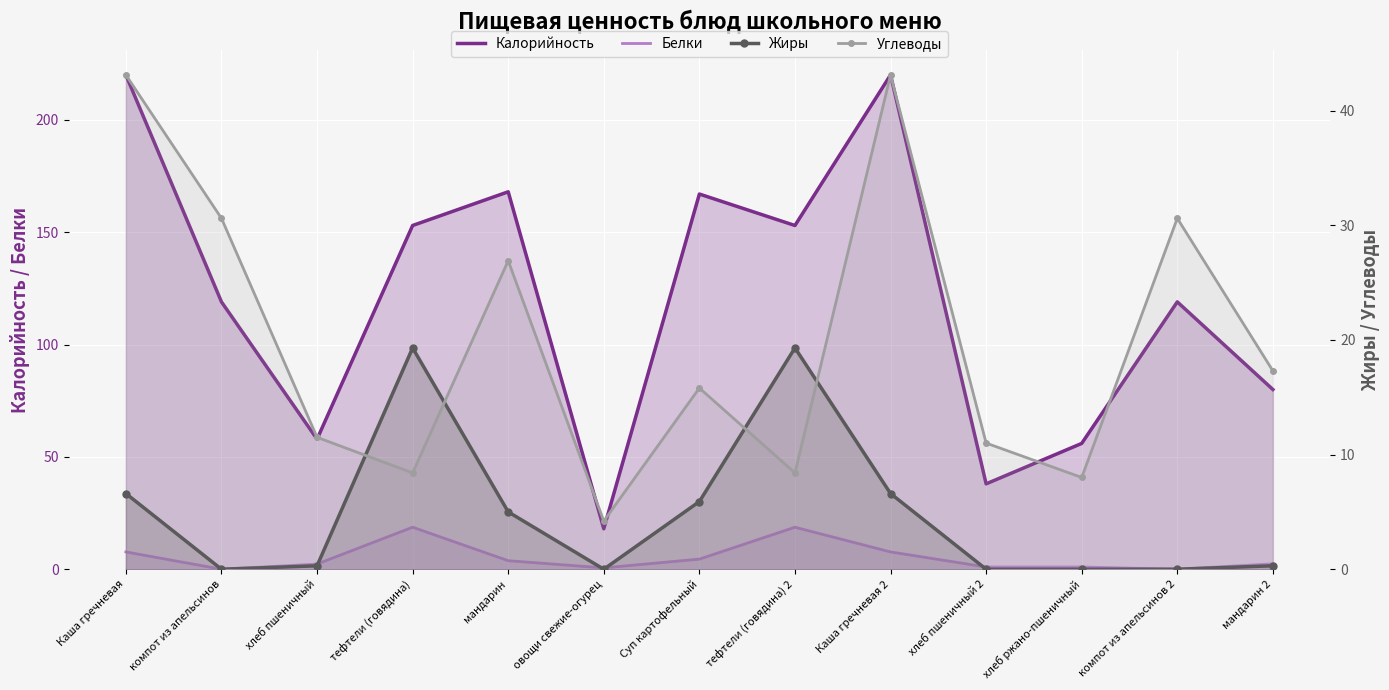

Which label corresponds to the largest value in the chart?

Каша гречневая